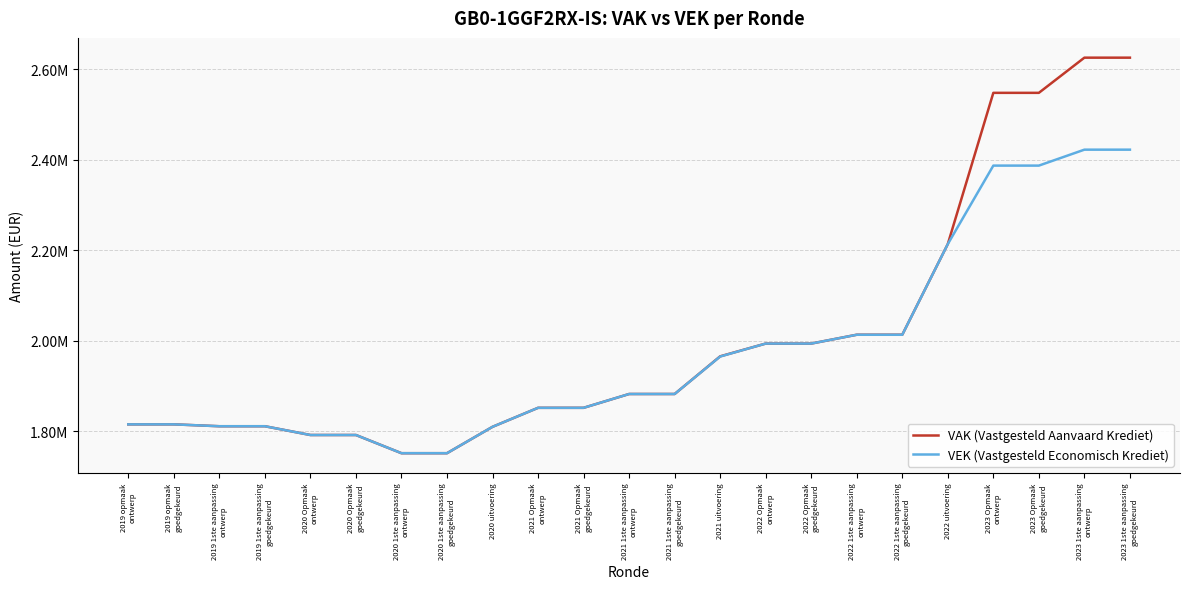

Is this an area chart (filled region under the line)?

No